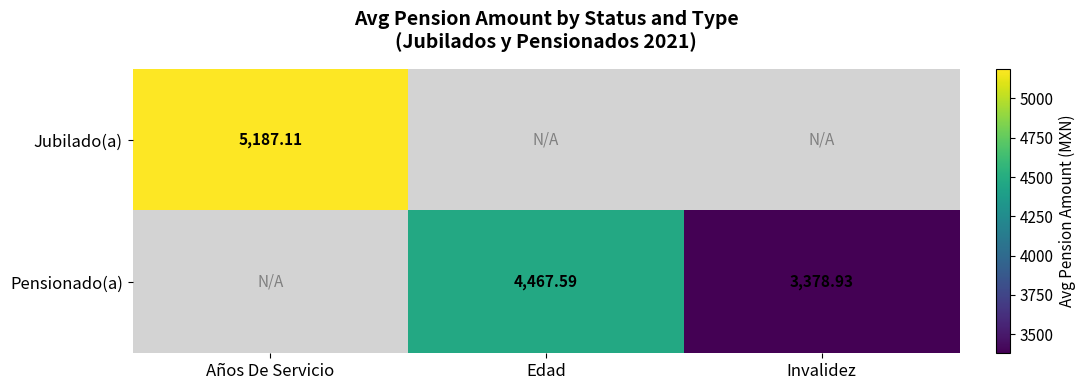

What is the greatest value displayed?

5187.1